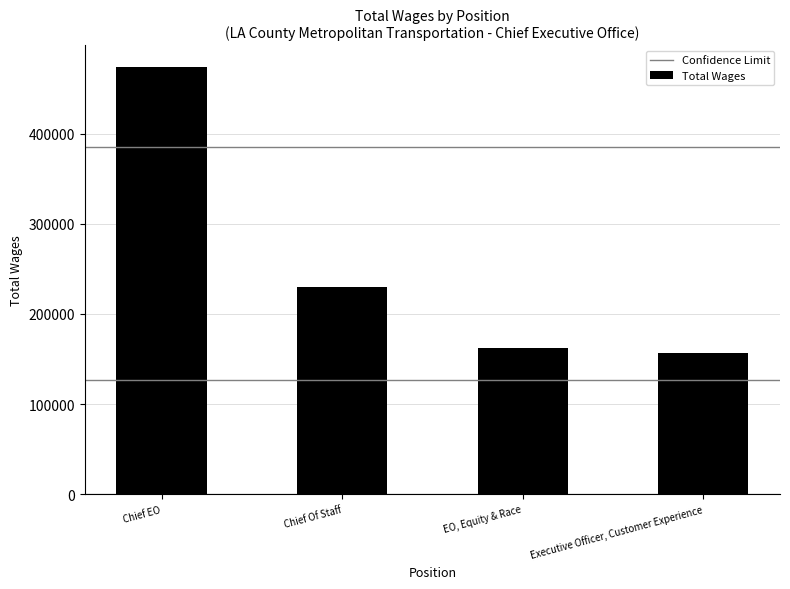

Are the bars grouped side by side (vs. stacked)?

No